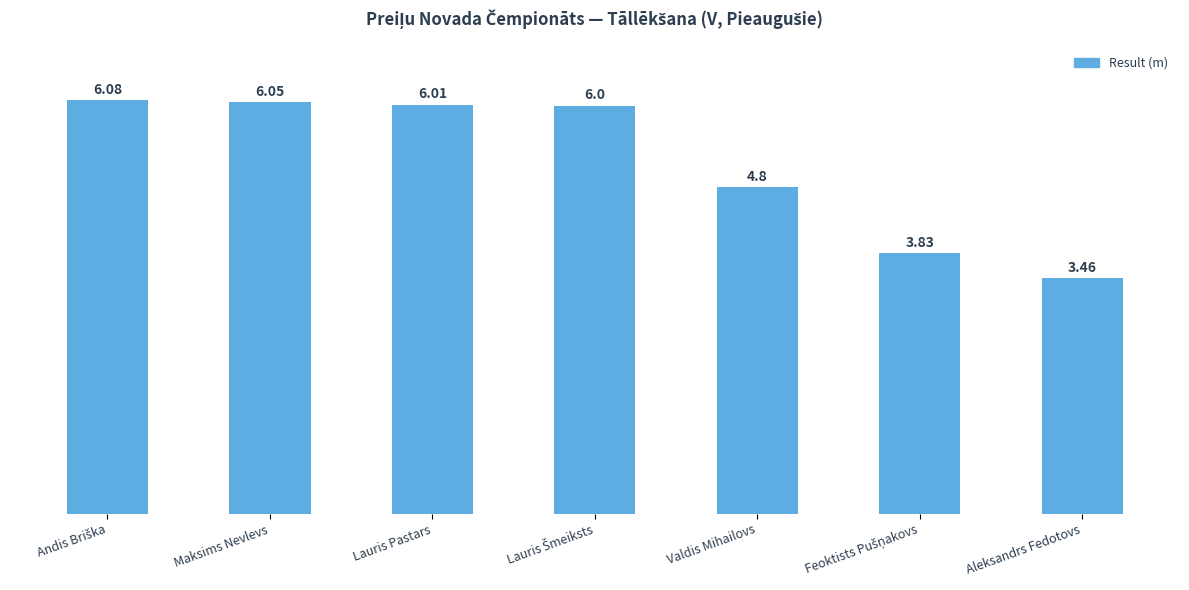

What is the difference between the maximum and minimum values?

2.6